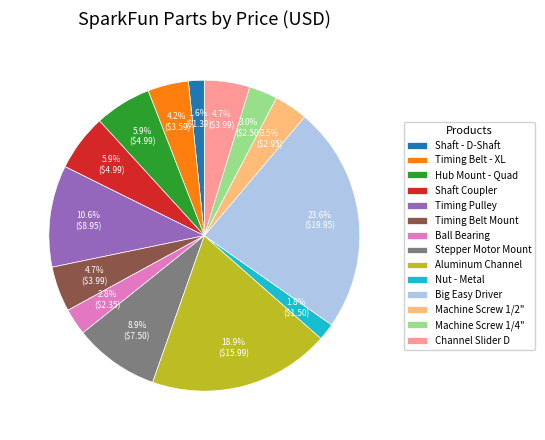

How many segments does this pie chart have?

14